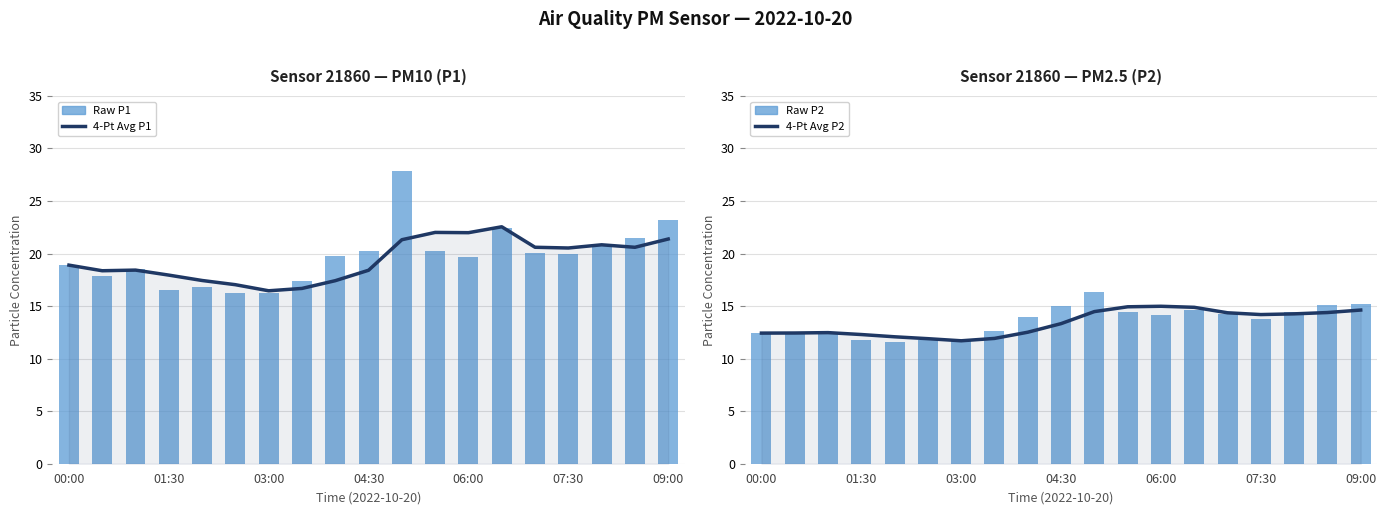

True or false: New P2 has a value of 17.0 at 06:00.

False